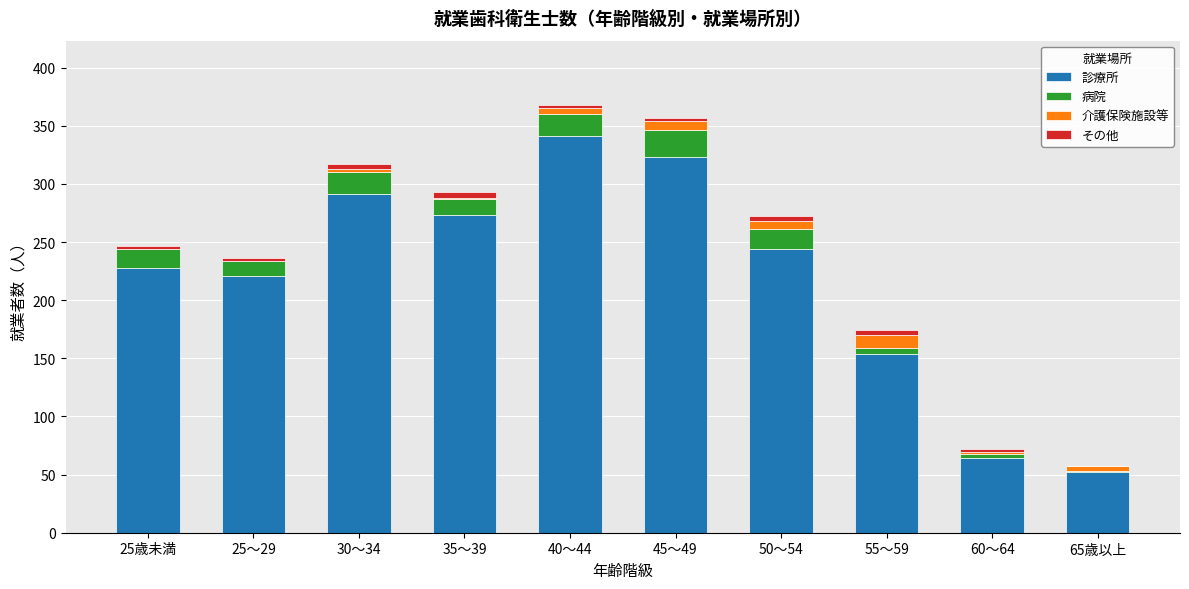

What position from the left is 55～59?

8